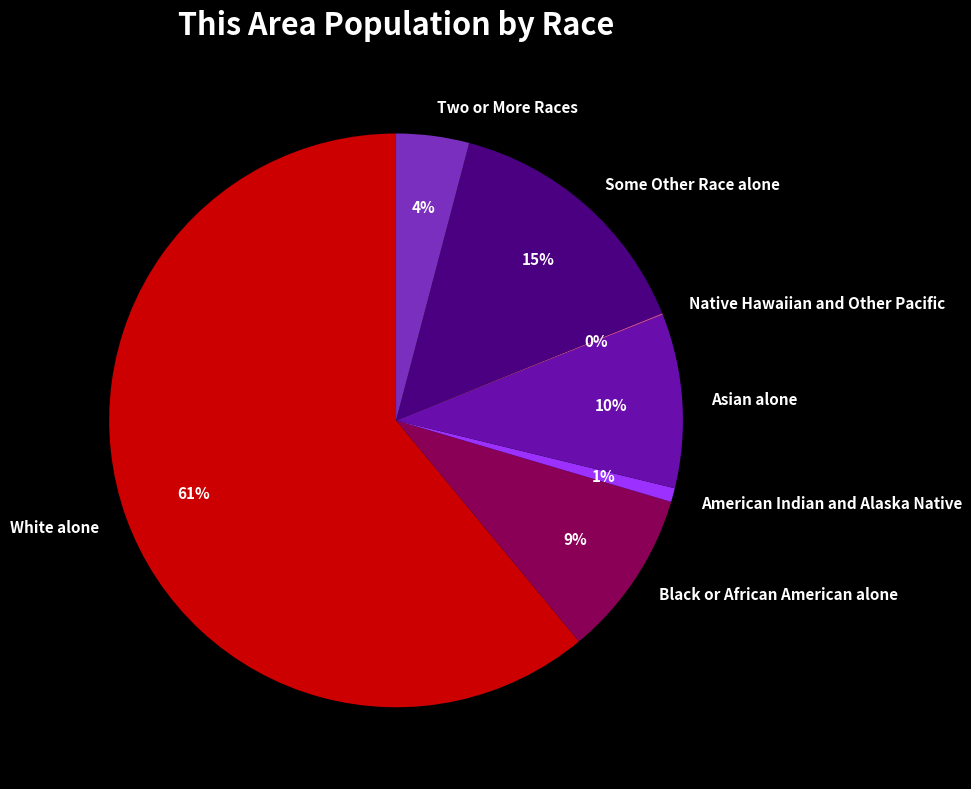

What percentage is the Some Other Race alone slice, to the nearest percent?

15%